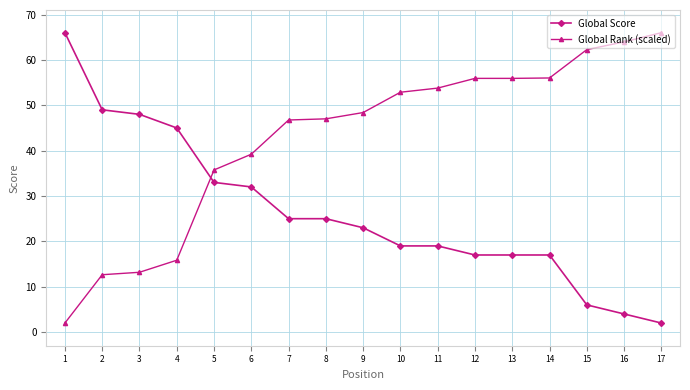

What is the spread (max minus min) of values at 14?

39.0